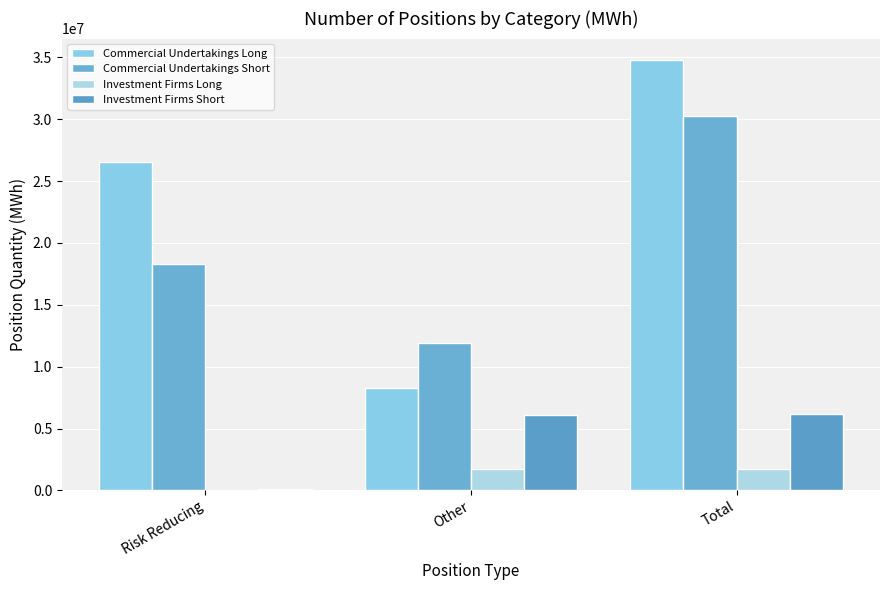

What is the value of the Commercial Undertakings Short bar at the 1st from the left?

18338960